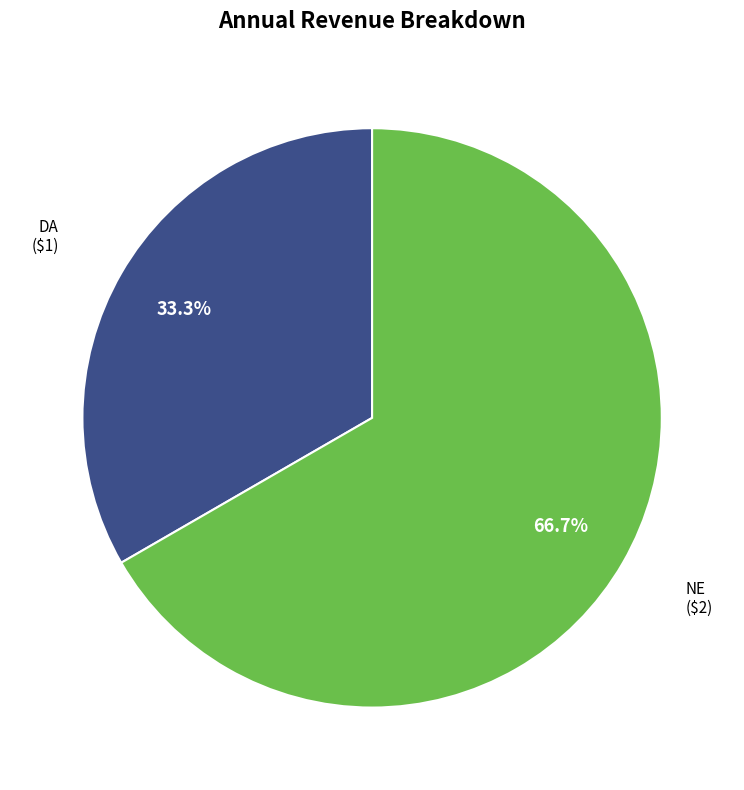

Is there a majority slice in this chart?

Yes